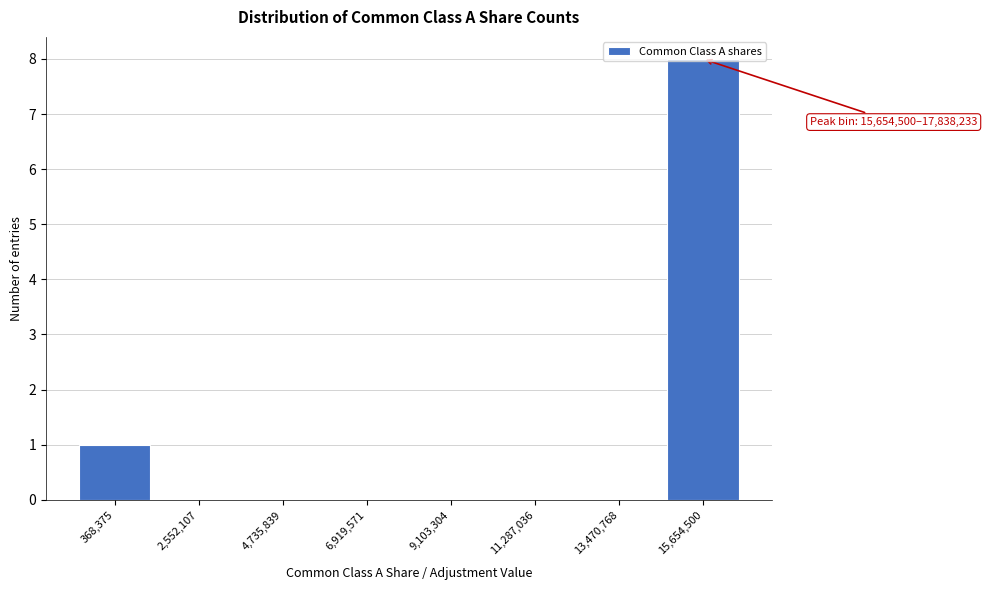

Is it true that the value at 11,287,036 is -4?

False